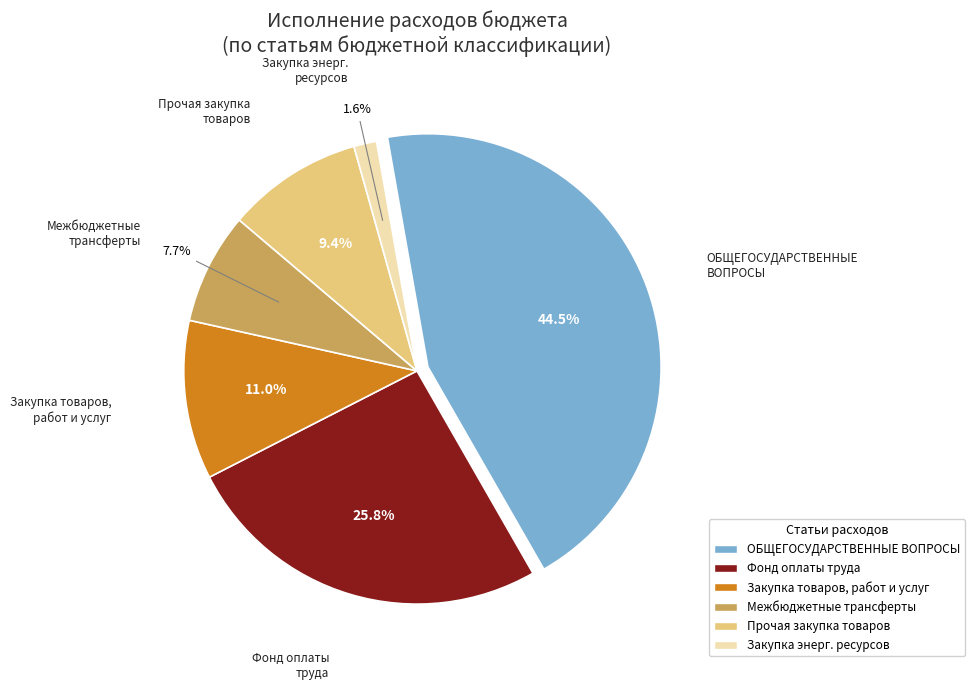

True or false: Прочая закупка товаров accounts for 14% of the total.

False